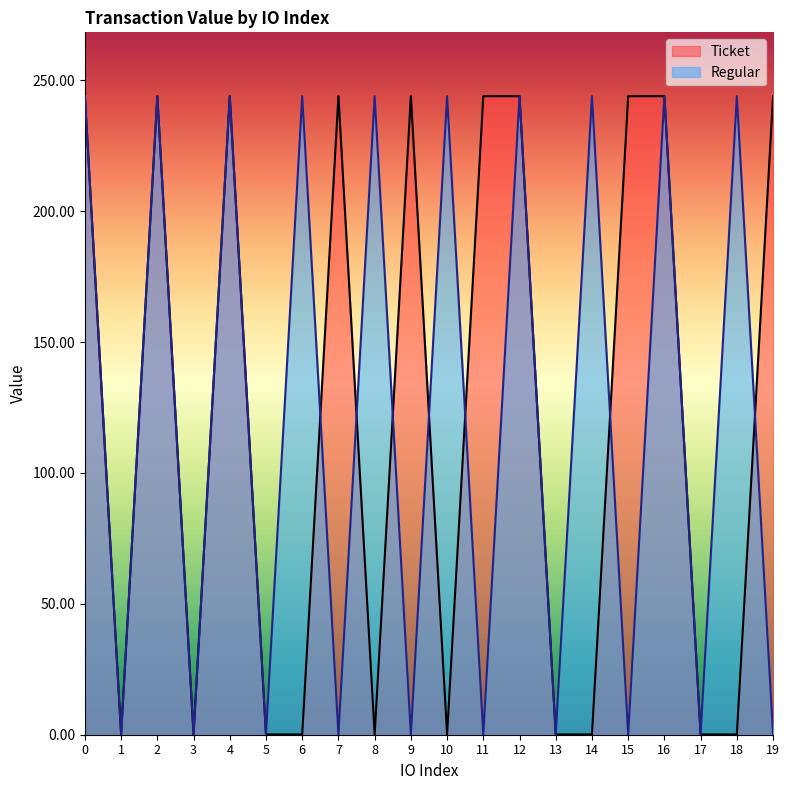

Which series has the widest spread of values?

Ticket